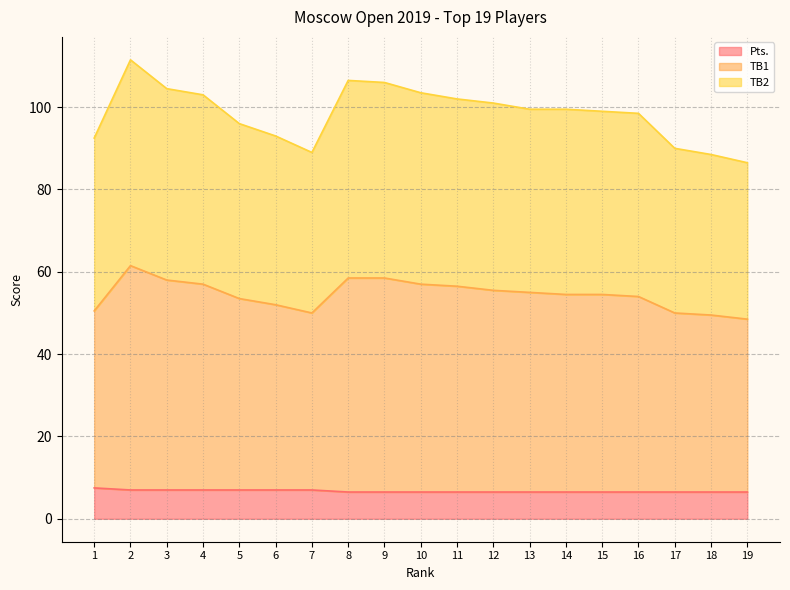

What is the value of the TB1 point at the 6th from the left?

52.0